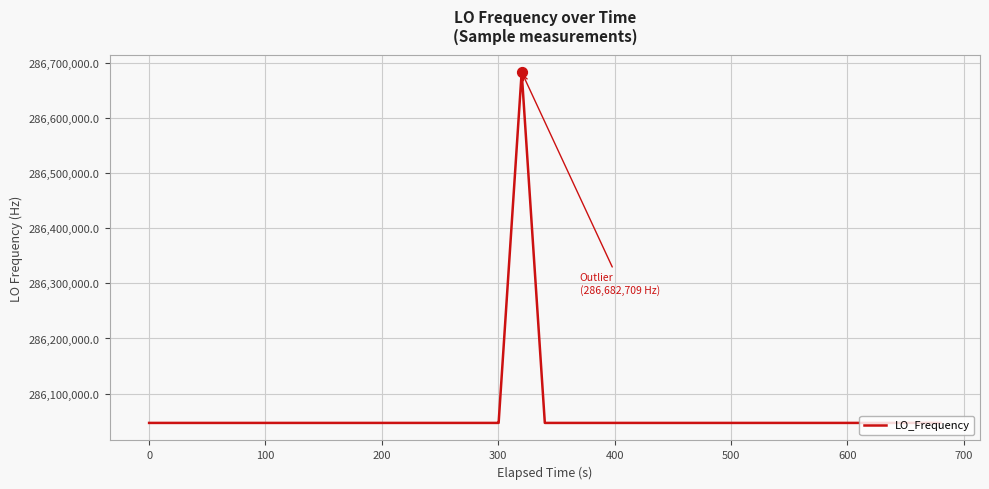

What is the greatest value displayed?

286682709.0